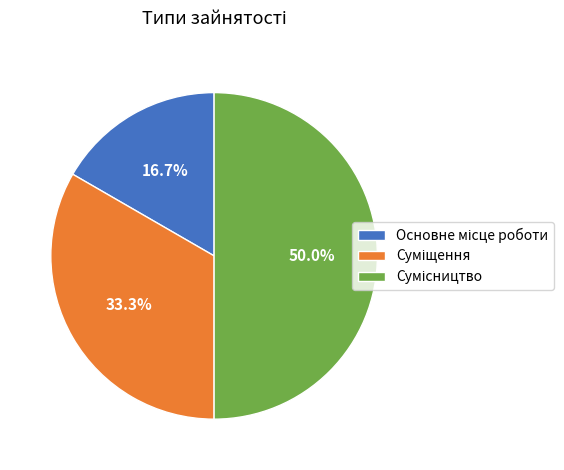

How many slices are in this pie chart?

3